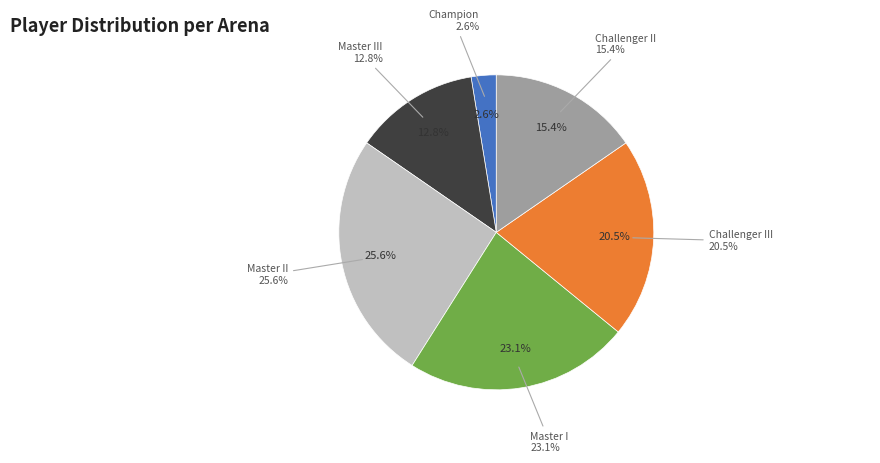

To the nearest percent, what is the average slice percentage?

17%